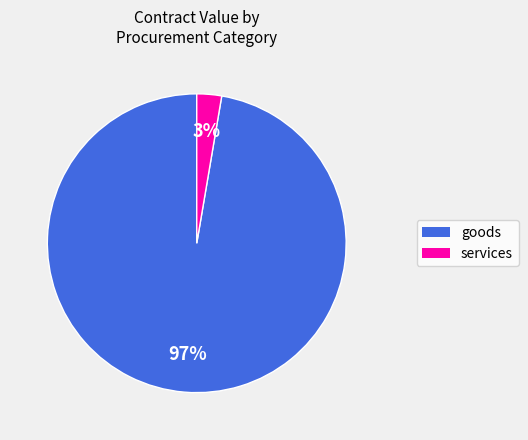

To the nearest percent, what is the average slice percentage?

50%